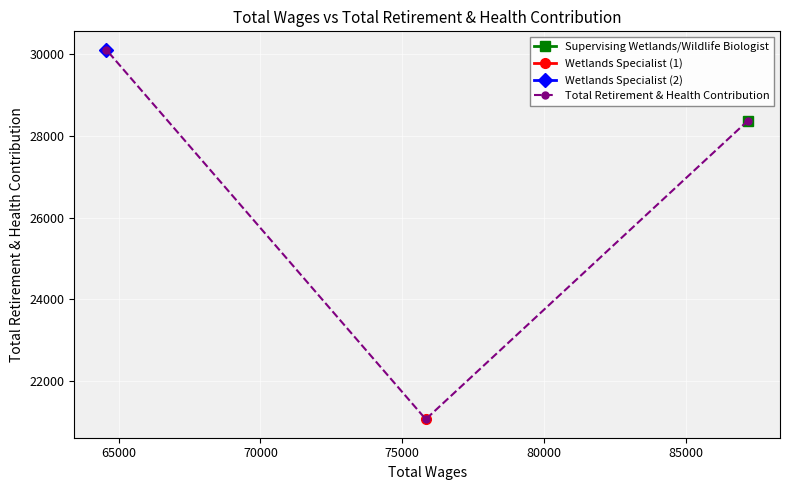

Count the values in the range 21058 to 30109.

3